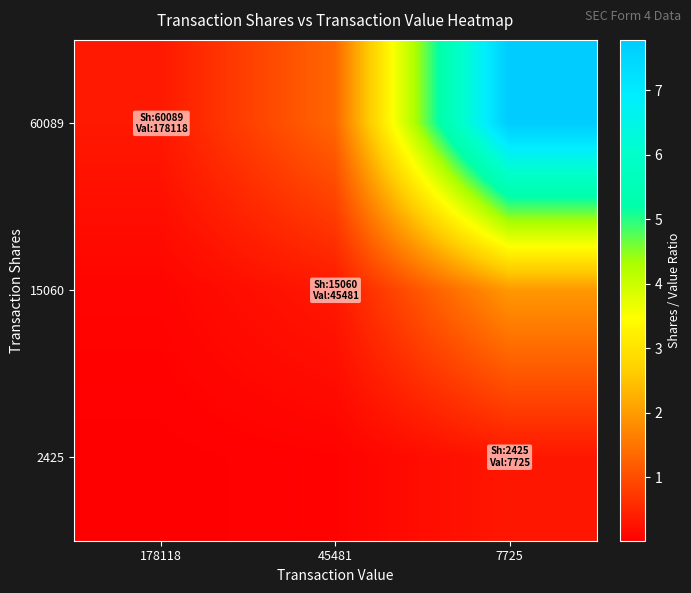

Between 45481 and 178118, which is larger?

45481